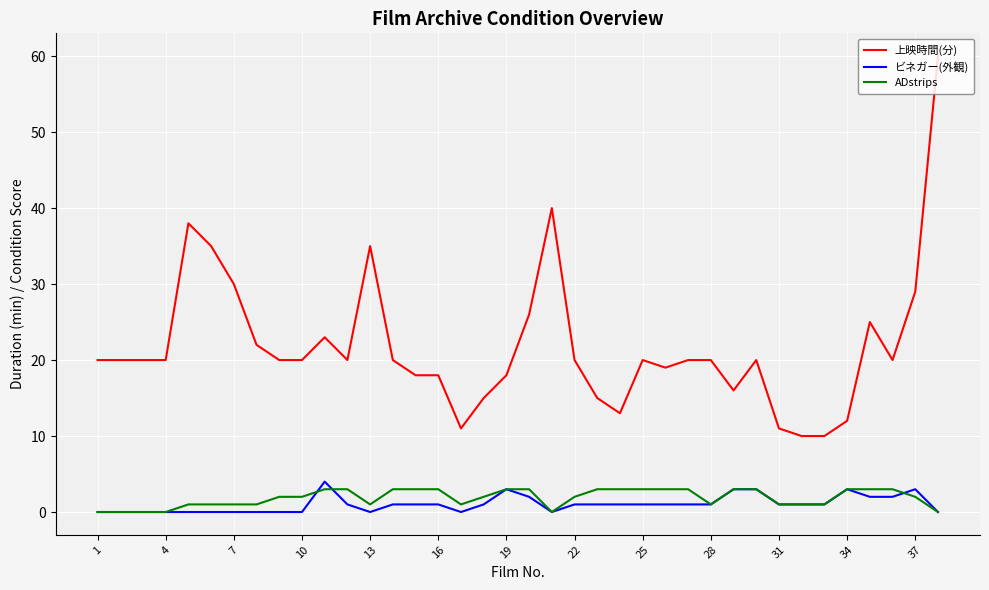

What is the maximum value for ビネガー(外観)?

4